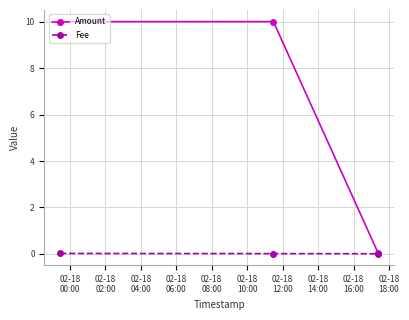

Rank the series by their maximum value, from highest to lowest.

Amount, Fee